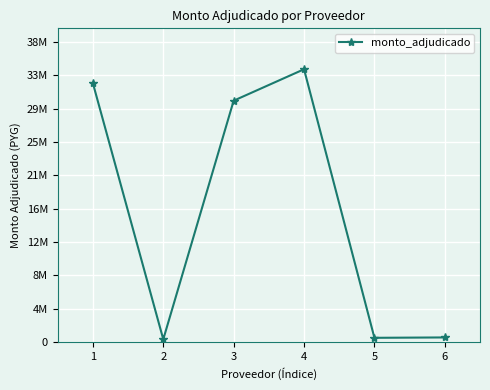

Is this an area chart (filled region under the line)?

No